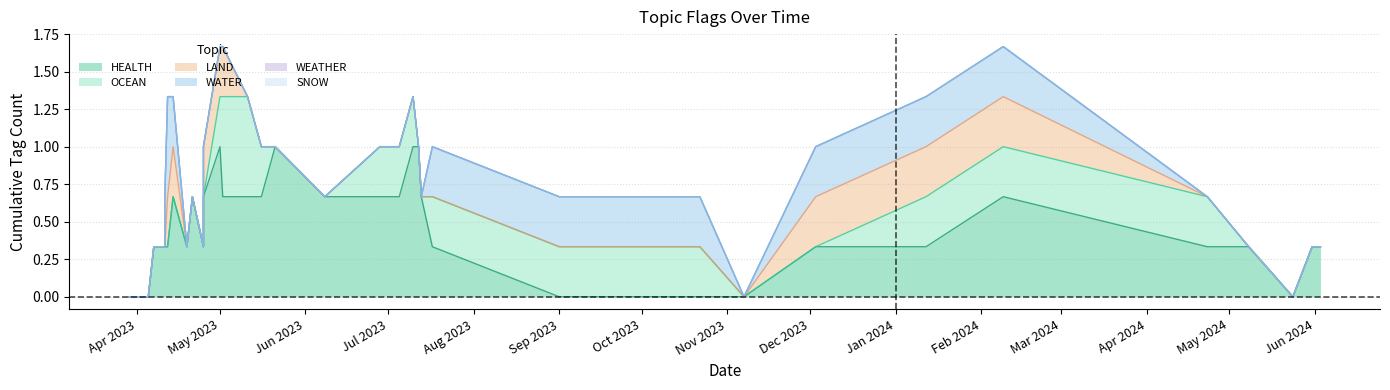

What is the difference between the highest and lowest values at 22?

1